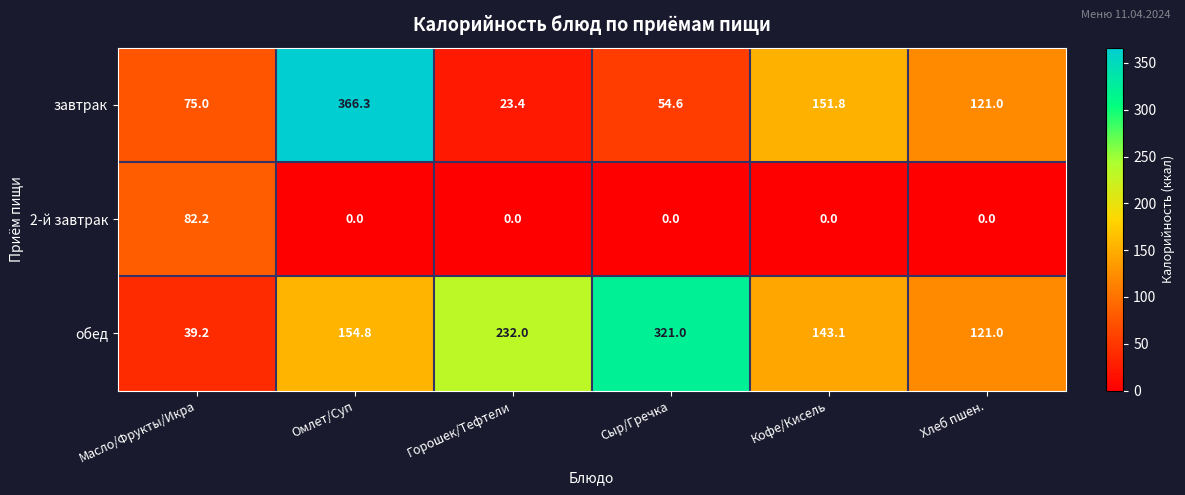

Reading left to right, extract all data points from this chart.

завтрак: Масло/Фрукты/Икра=75.0	Омлет/Суп=366.3	Горошек/Тефтели=23.4	Сыр/Гречка=54.6	Кофе/Кисель=151.8	Хлеб пшен.=121.0
2-й завтрак: Масло/Фрукты/Икра=82.2	Омлет/Суп=0.0	Горошек/Тефтели=0.0	Сыр/Гречка=0.0	Кофе/Кисель=0.0	Хлеб пшен.=0.0
обед: Масло/Фрукты/Икра=39.2	Омлет/Суп=154.8	Горошек/Тефтели=232.0	Сыр/Гречка=321.0	Кофе/Кисель=143.1	Хлеб пшен.=121.0